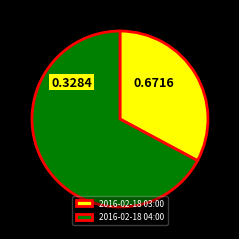

Rank the categories by value from lowest to highest.

2016-02-18 03:00, 2016-02-18 04:00